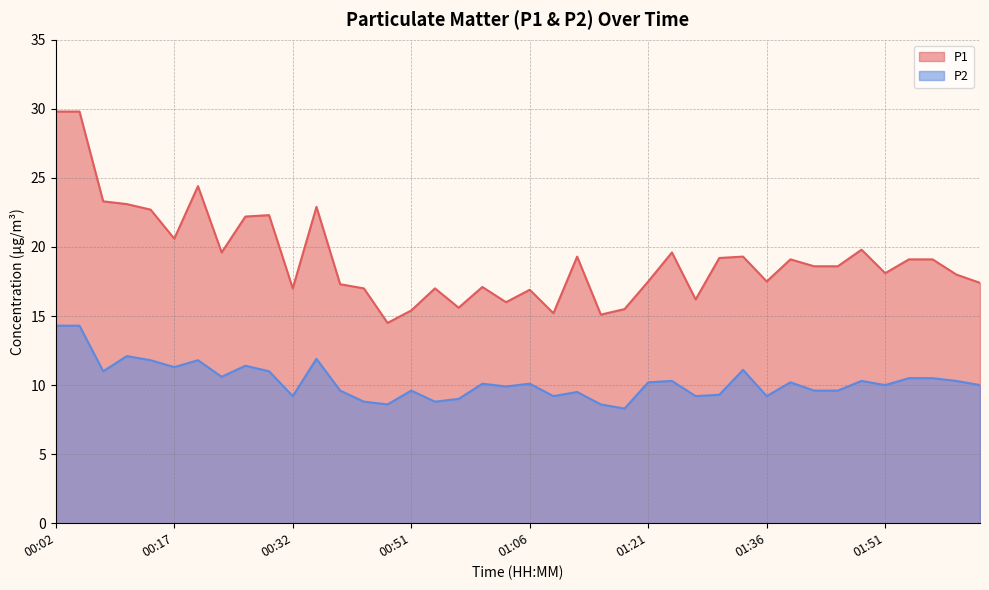

Rank the series by their average value, from lowest to highest.

P2, P1